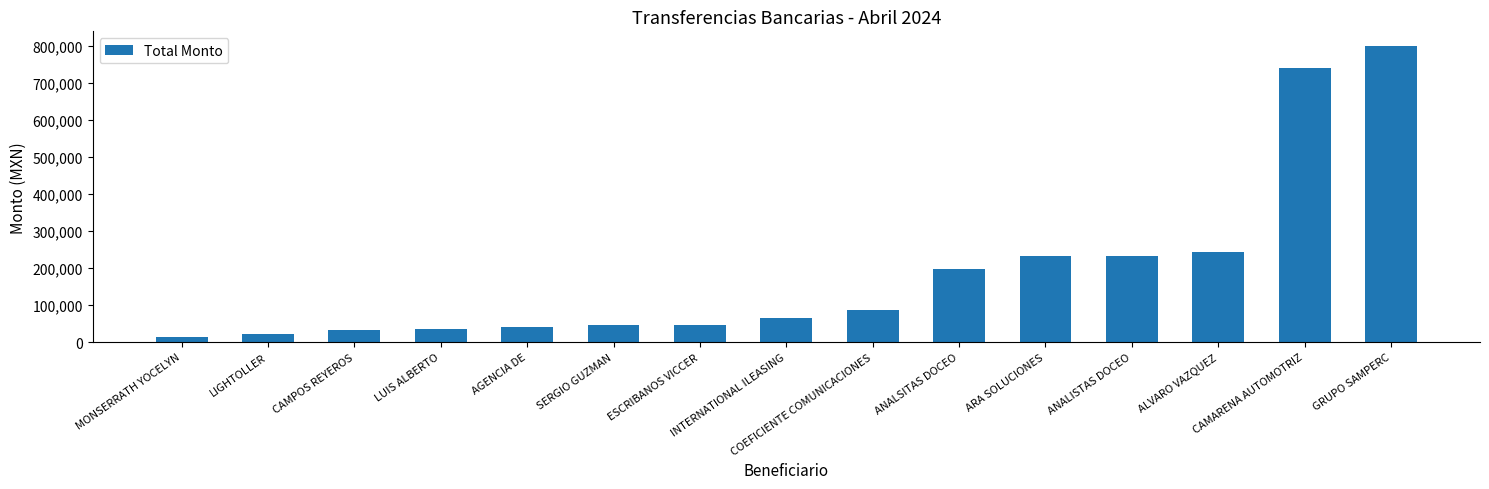

True or false: the data shows 46284.0 at ESCRIBANOS VICCER.

True